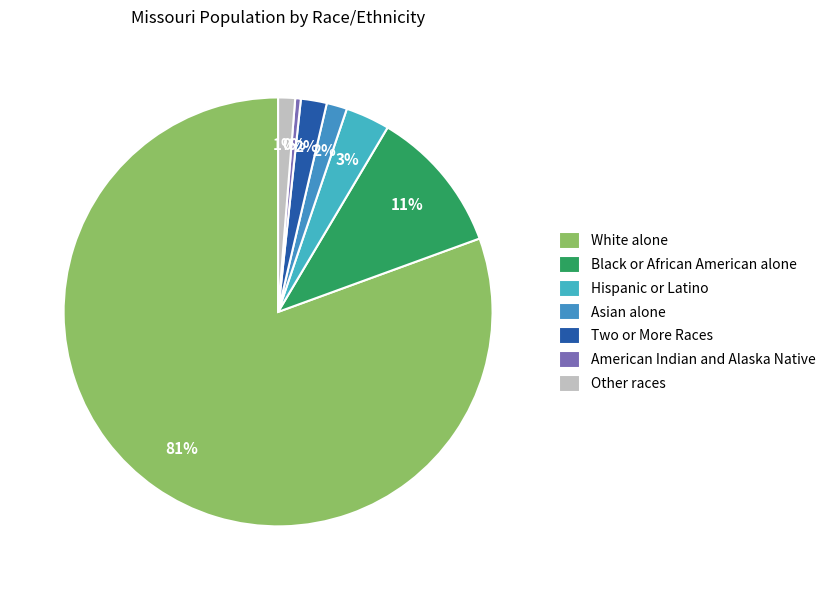

Which slice is the smallest?

American Indian and Alaska Native